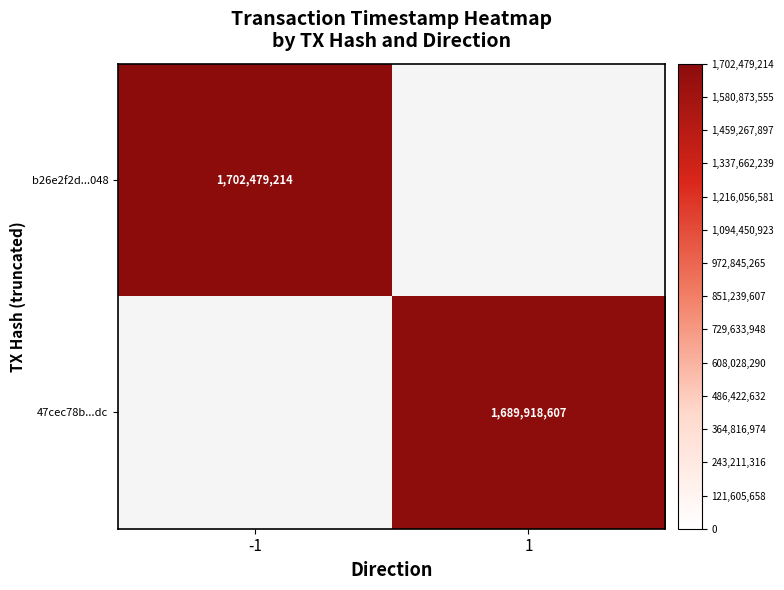

The 47cec78b...dc series shows 572310600 at 1. True or false?

False